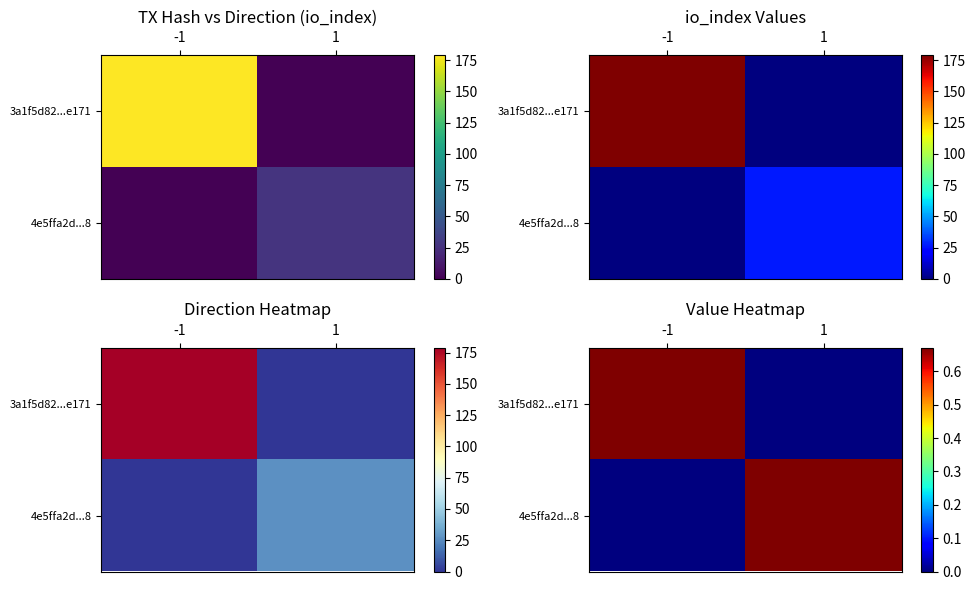

Count the 3a1f5d82...e171 values in the range 0 to 1.

2